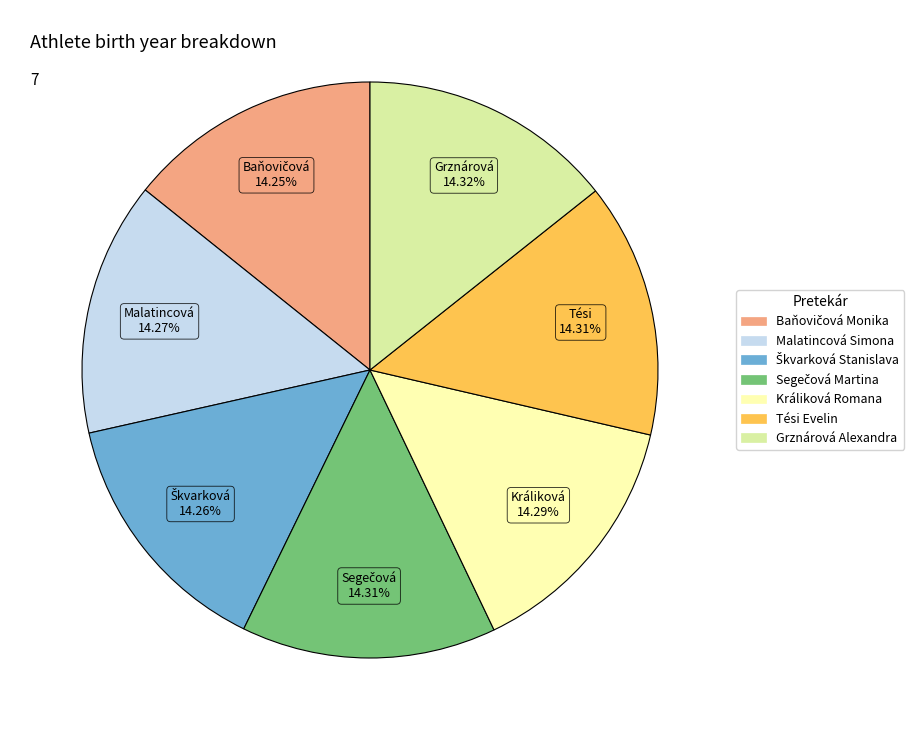

What portion of the pie excludes Malatincová Simona?

85.7%